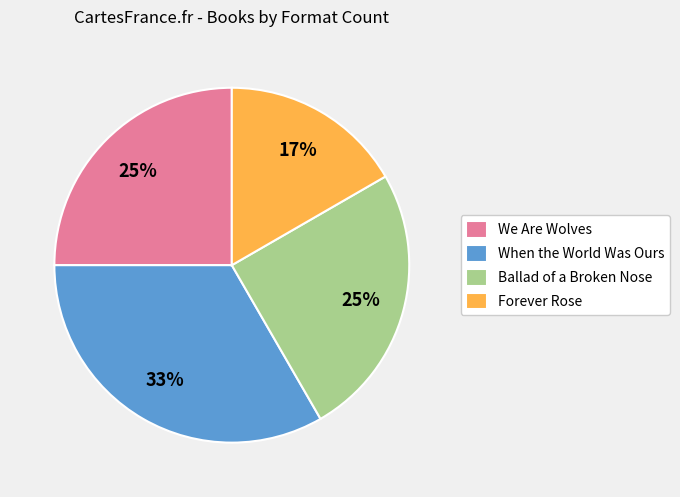

How many slices are in this pie chart?

4